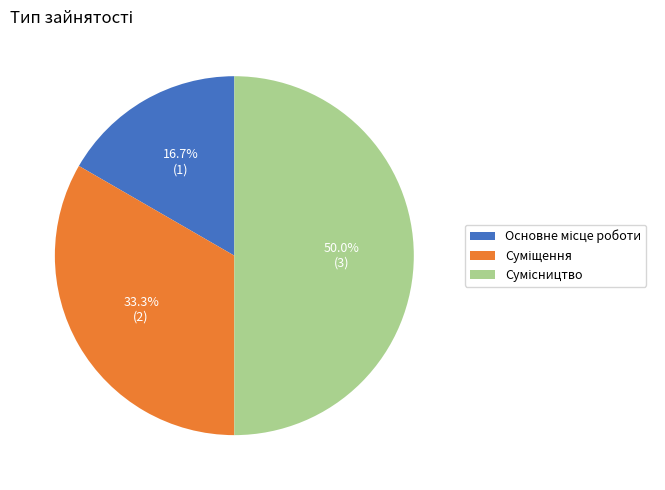

Count the number of slices in the pie.

3